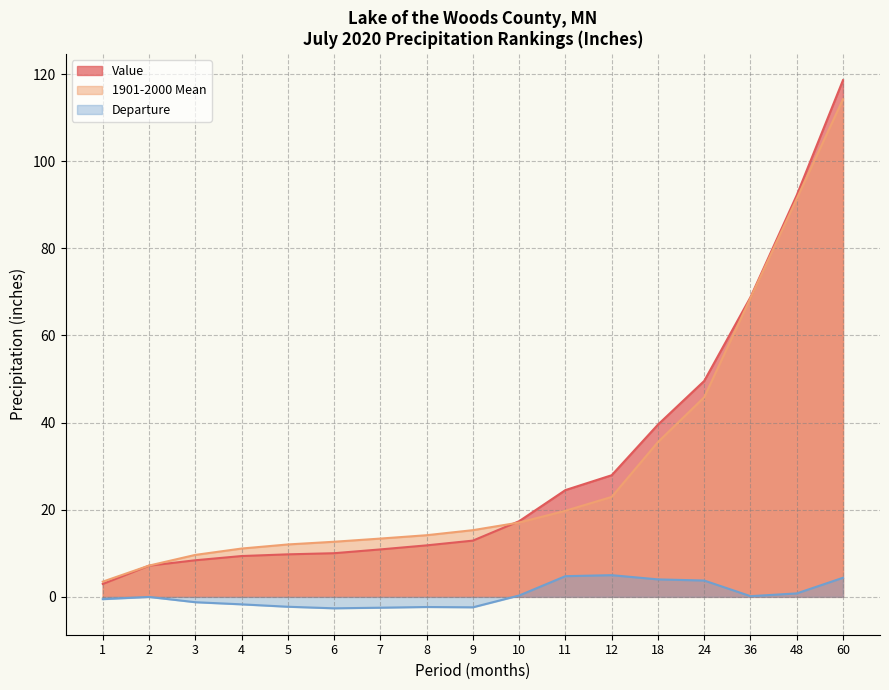

True or false: 1901-2000 Mean and Departure cross at least once.

False